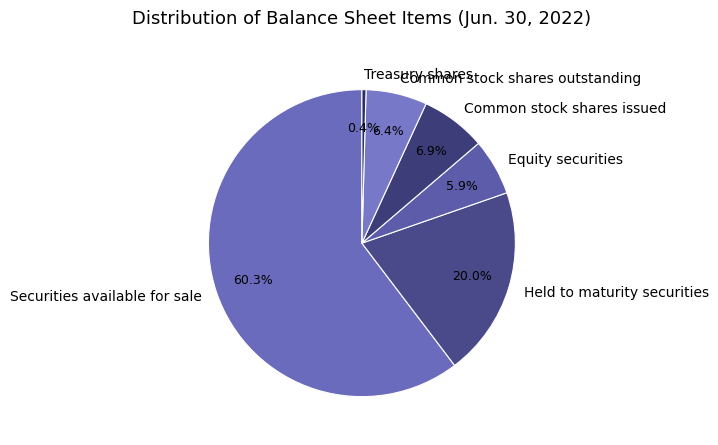

How many slices are in this pie chart?

6